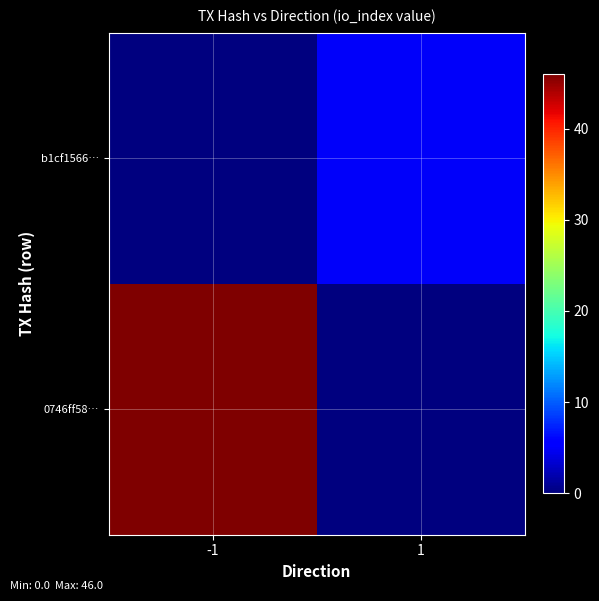

How many data points does each series have?

2